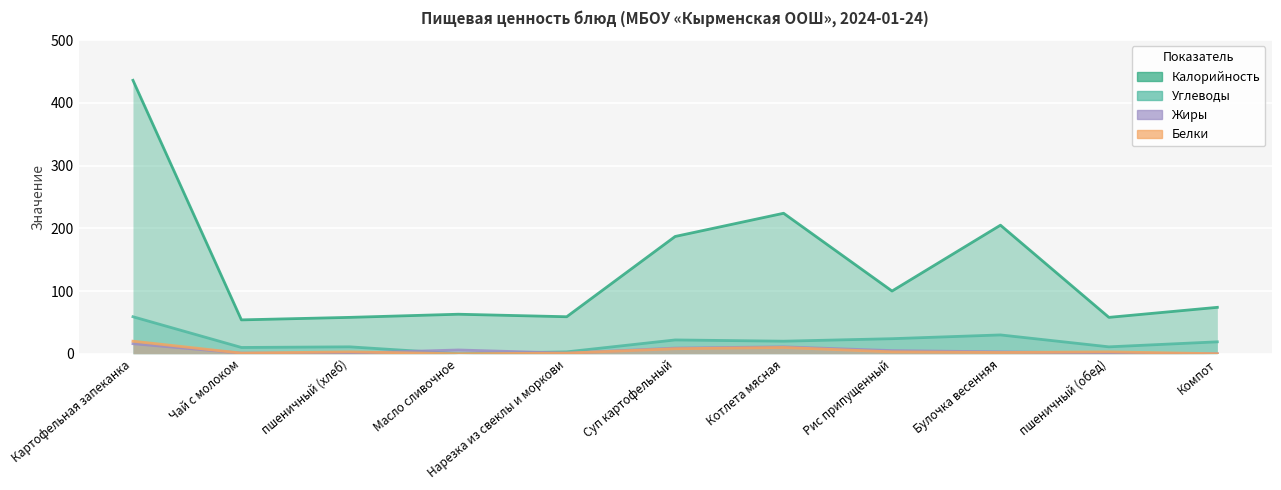

Which category has the lowest value across all series?

Масло сливочное